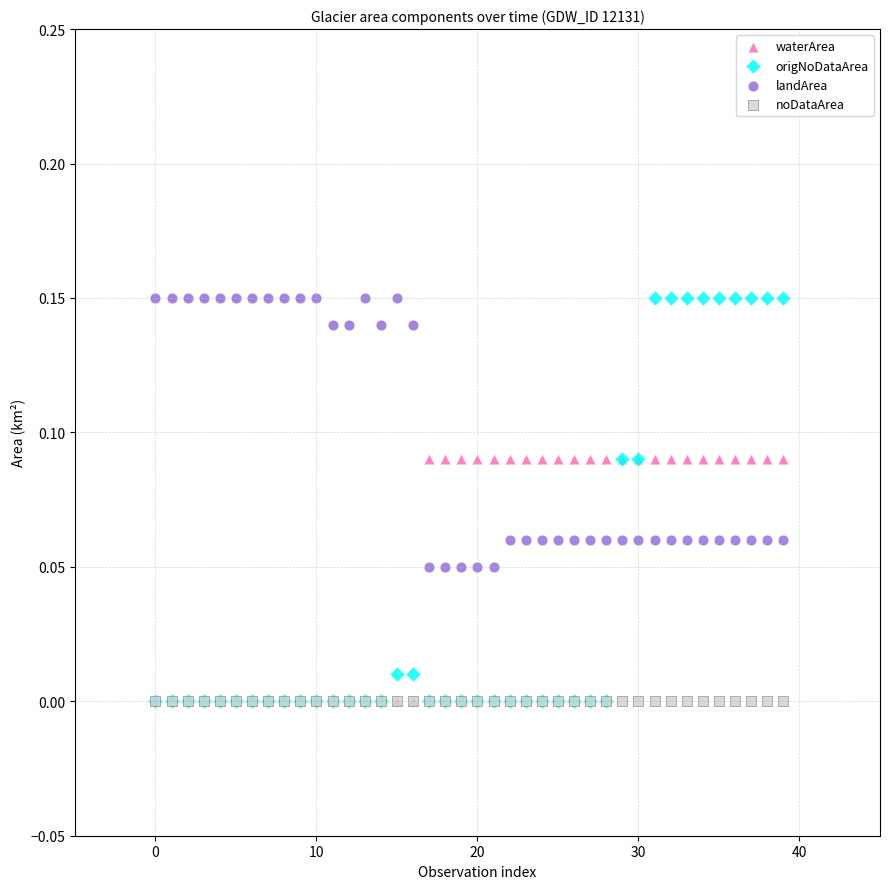

What are all the series names shown in the legend?

waterArea, origNoDataArea, landArea, noDataArea